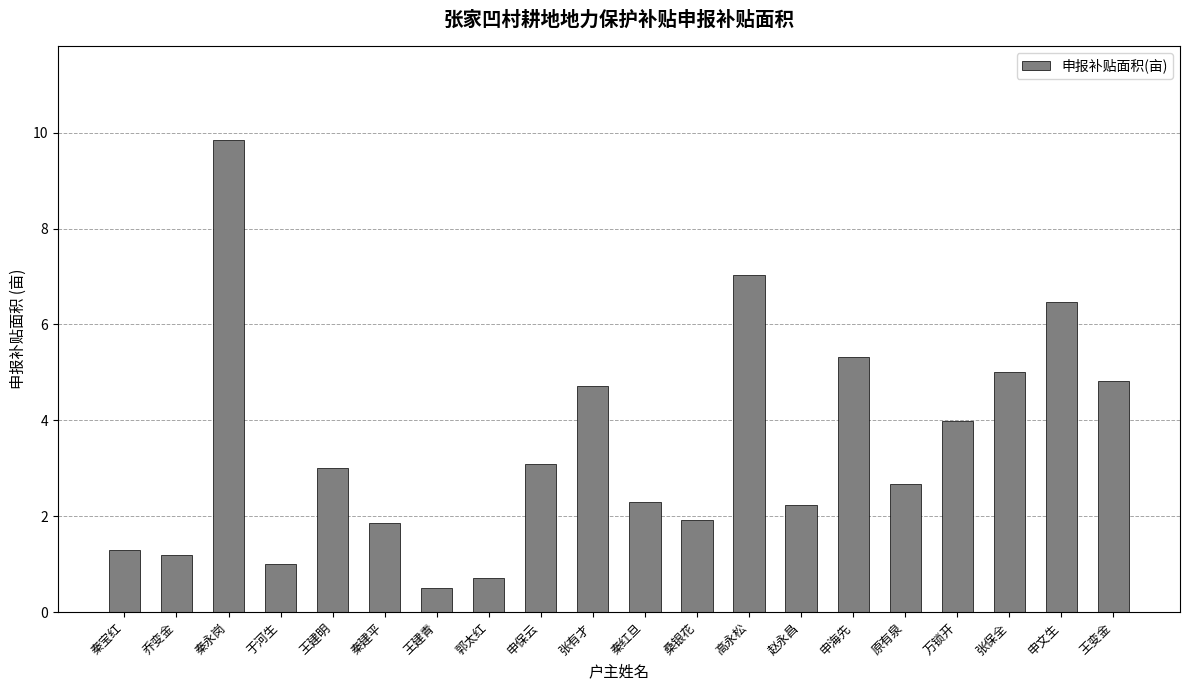

Does the chart contain stacked bars?

No